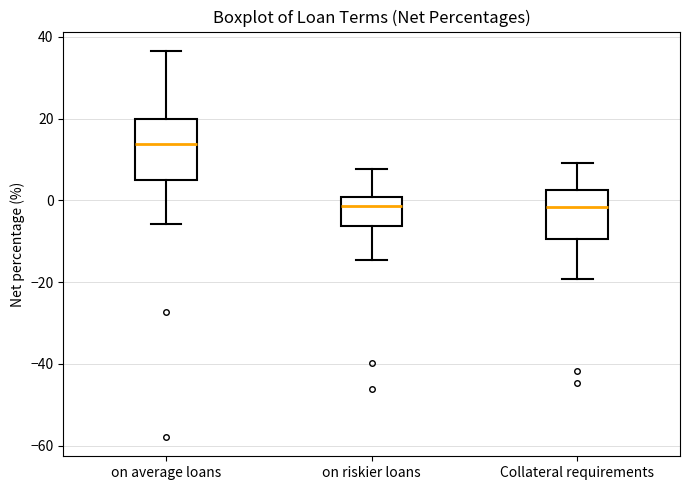

Reading left to right, transcribe this box plot: for each box, give where its median line is, the range the box spans, and where its two whiskers end, as read against the y-axis. The values are not printed on the chart, so give them approximately, as read against the axis.

on average loans: median 14, box 6 to 20, whiskers -6 to 36
on riskier loans: median -2, box -6 to 0, whiskers -14 to 8
Collateral requirements: median -2, box -10 to 2, whiskers -20 to 10